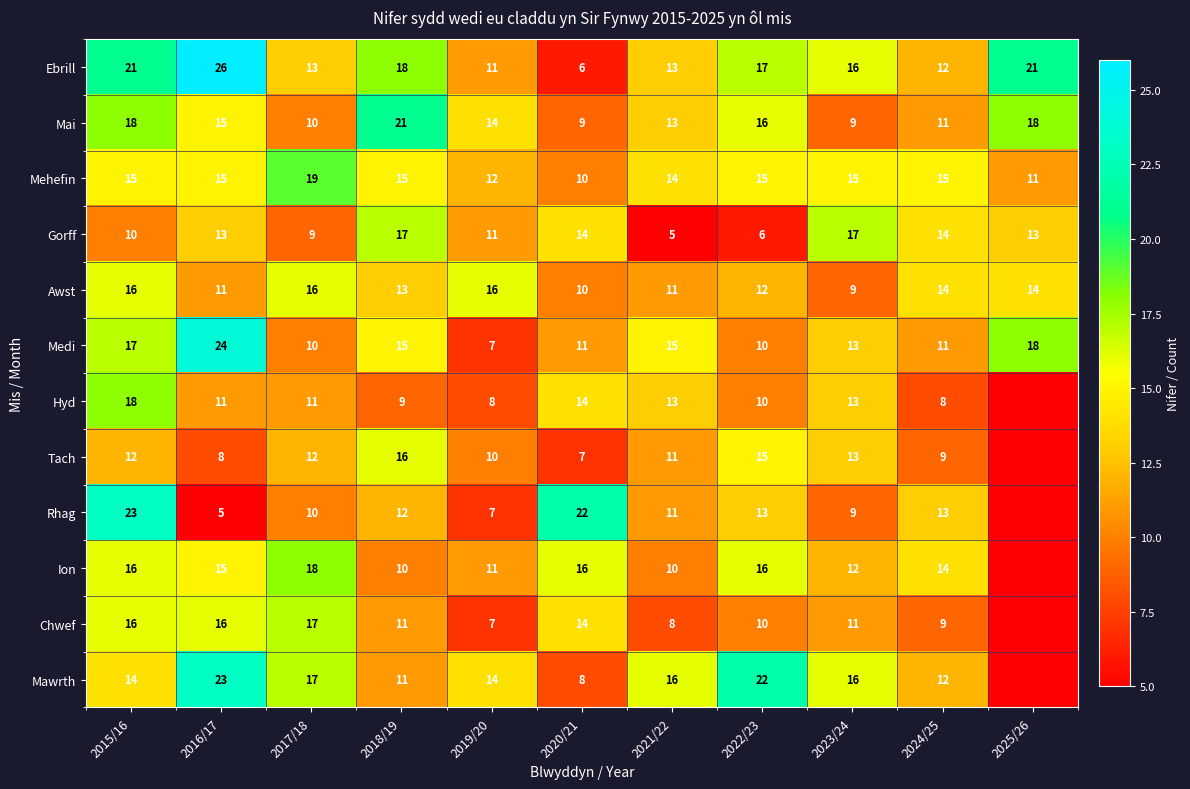

What is the difference between the maximum and minimum values in the Ebrill series?

20